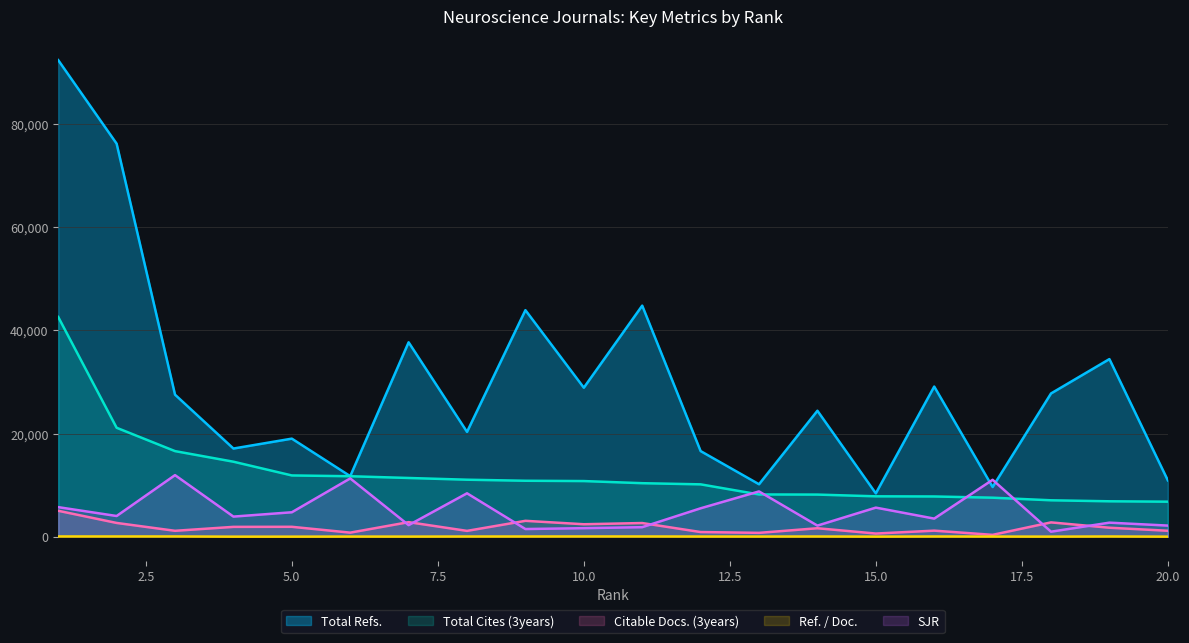

True or false: Total Refs. and Ref. / Doc. cross at least once.

False